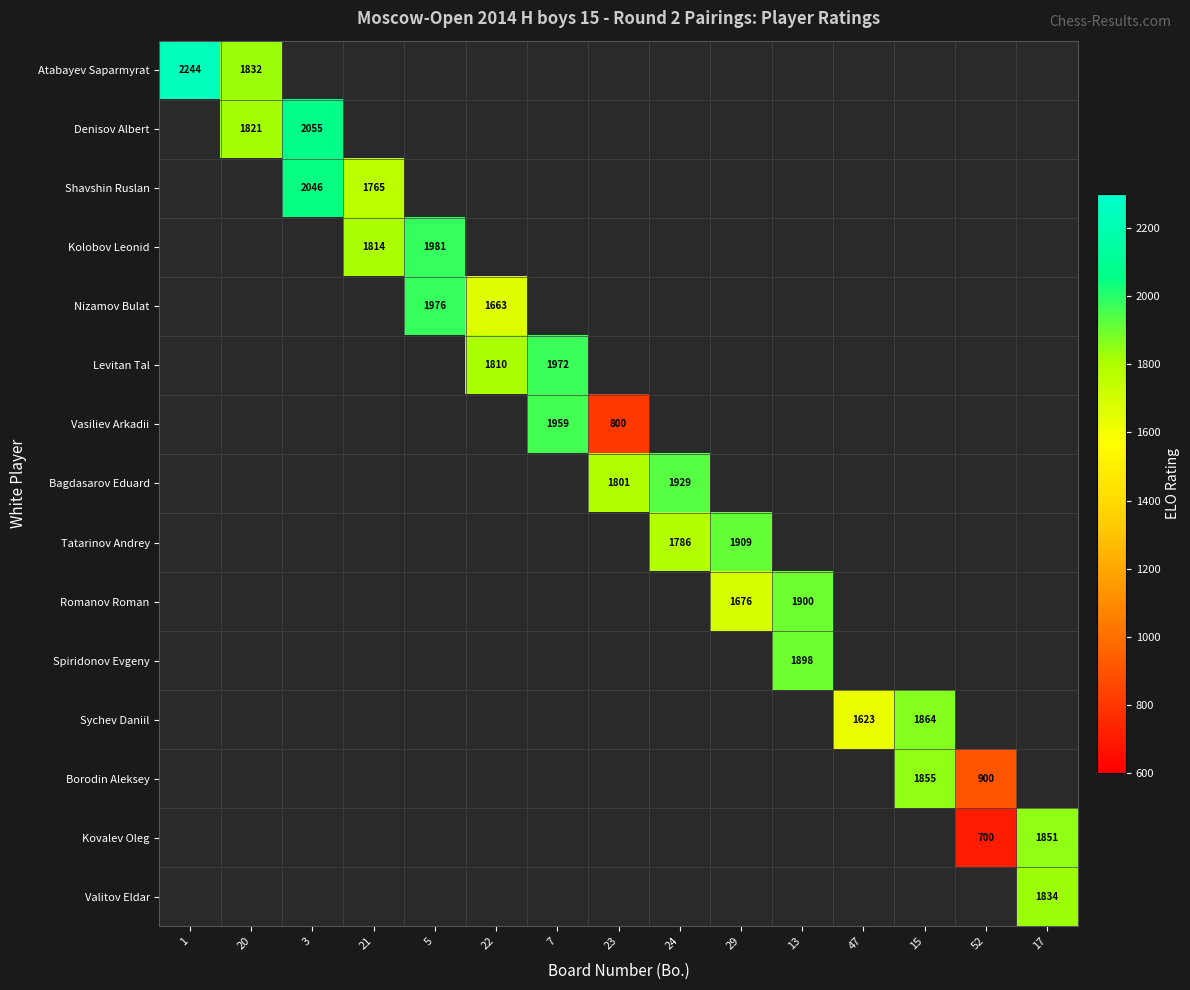

Which label corresponds to the smallest value in the chart?

52